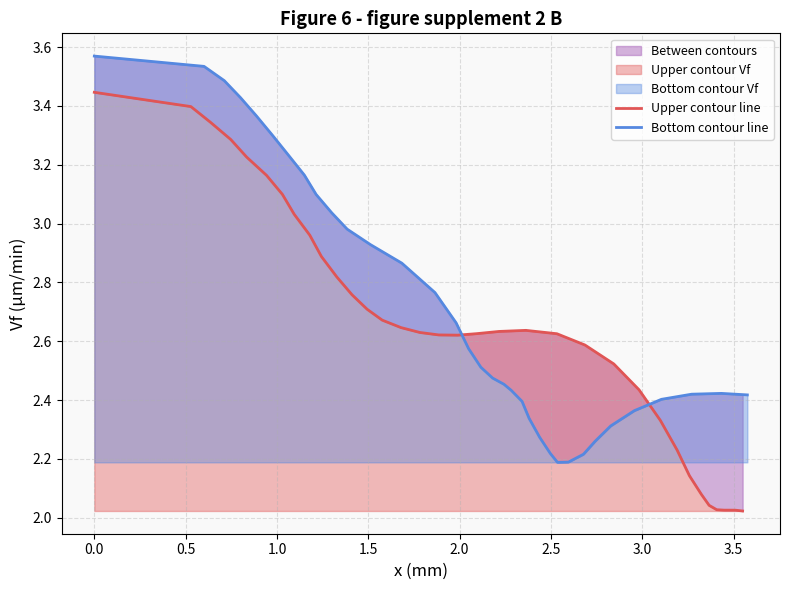

Does the chart have visible grid lines?

Yes